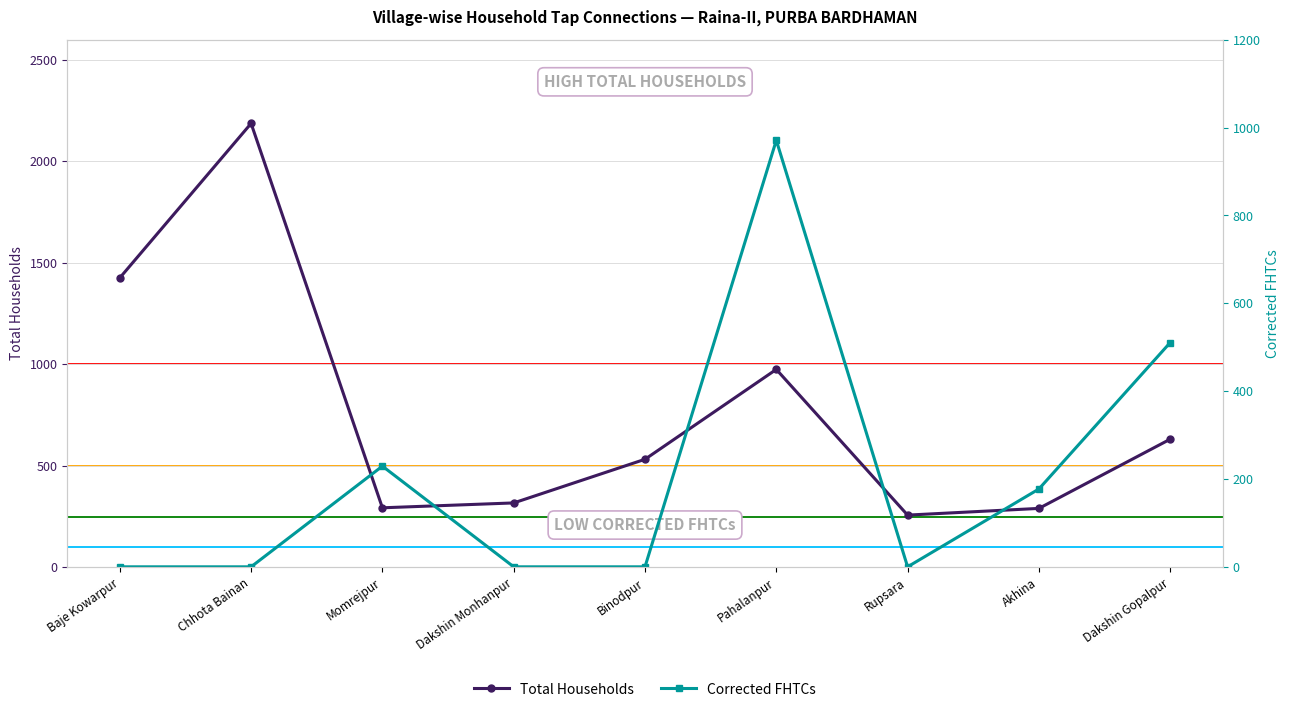

True or false: Total Households and Corrected FHTCs cross at least once.

False